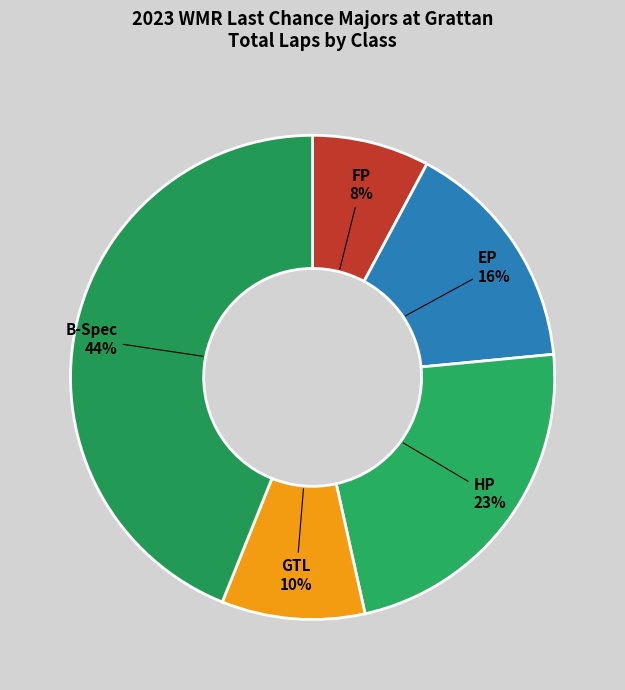

Combined, do B-Spec and GTL account for over 50%?

Yes